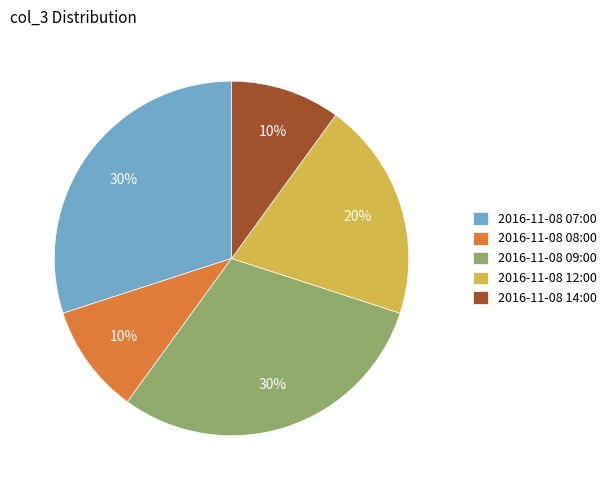

Do 2016-11-08 07:00 and 2016-11-08 09:00 together represent more than half of the pie?

Yes